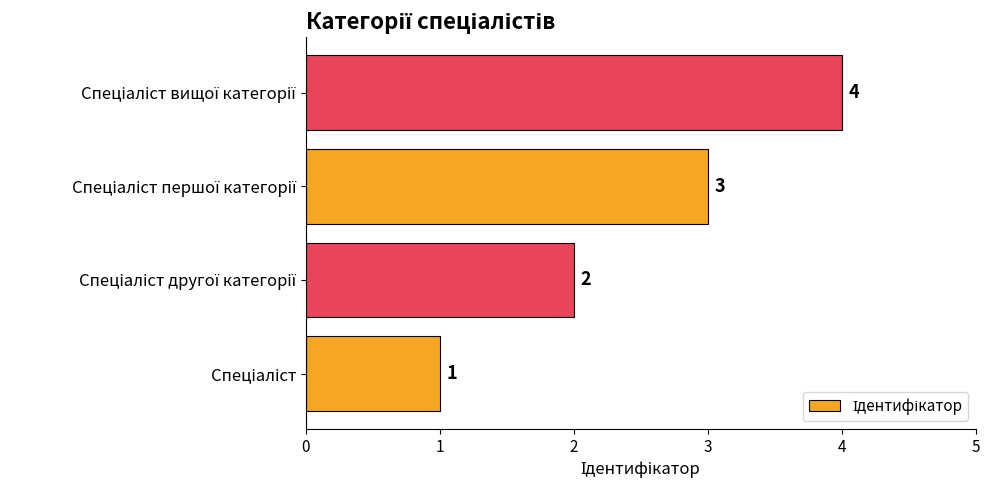

Count the values in the range 2 to 4.

3